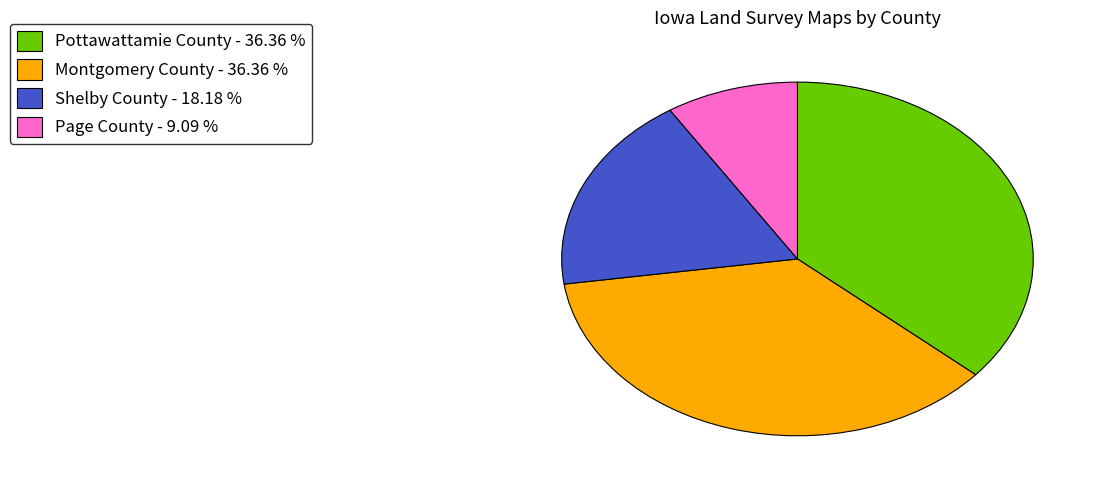

Does Montgomery County - 36.36 % account for over 50% of the chart?

No